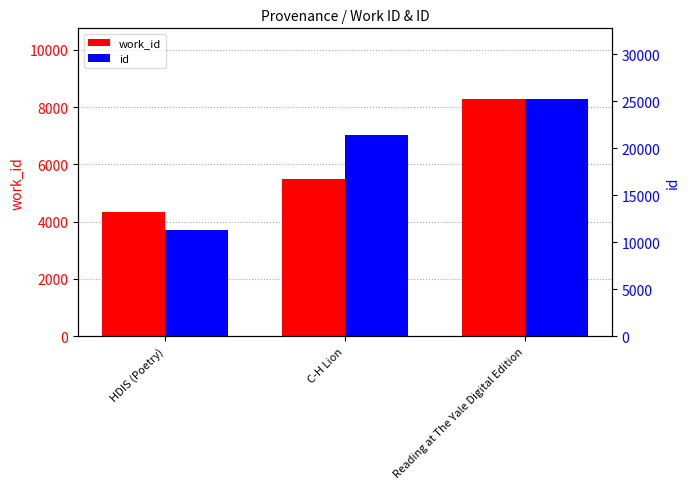

The work_id series shows 4339 at HDIS (Poetry). True or false?

True